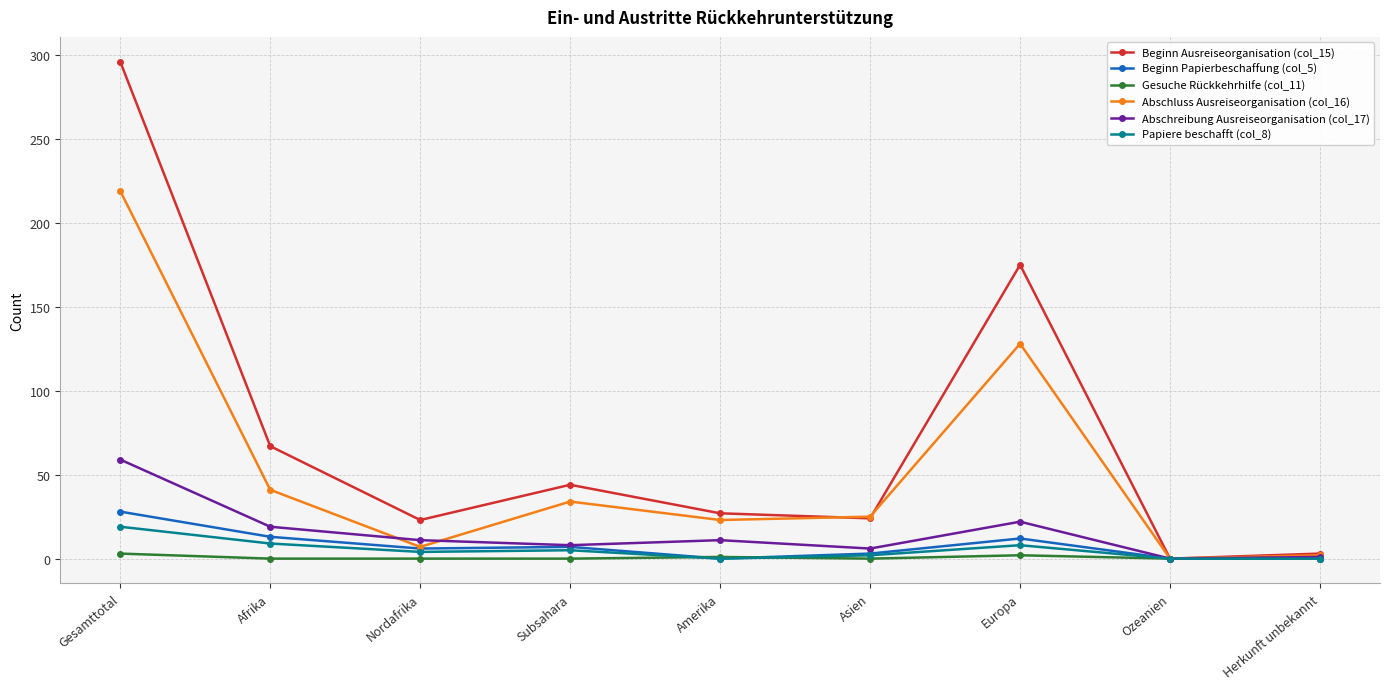

How many categories are shown in the chart?

9